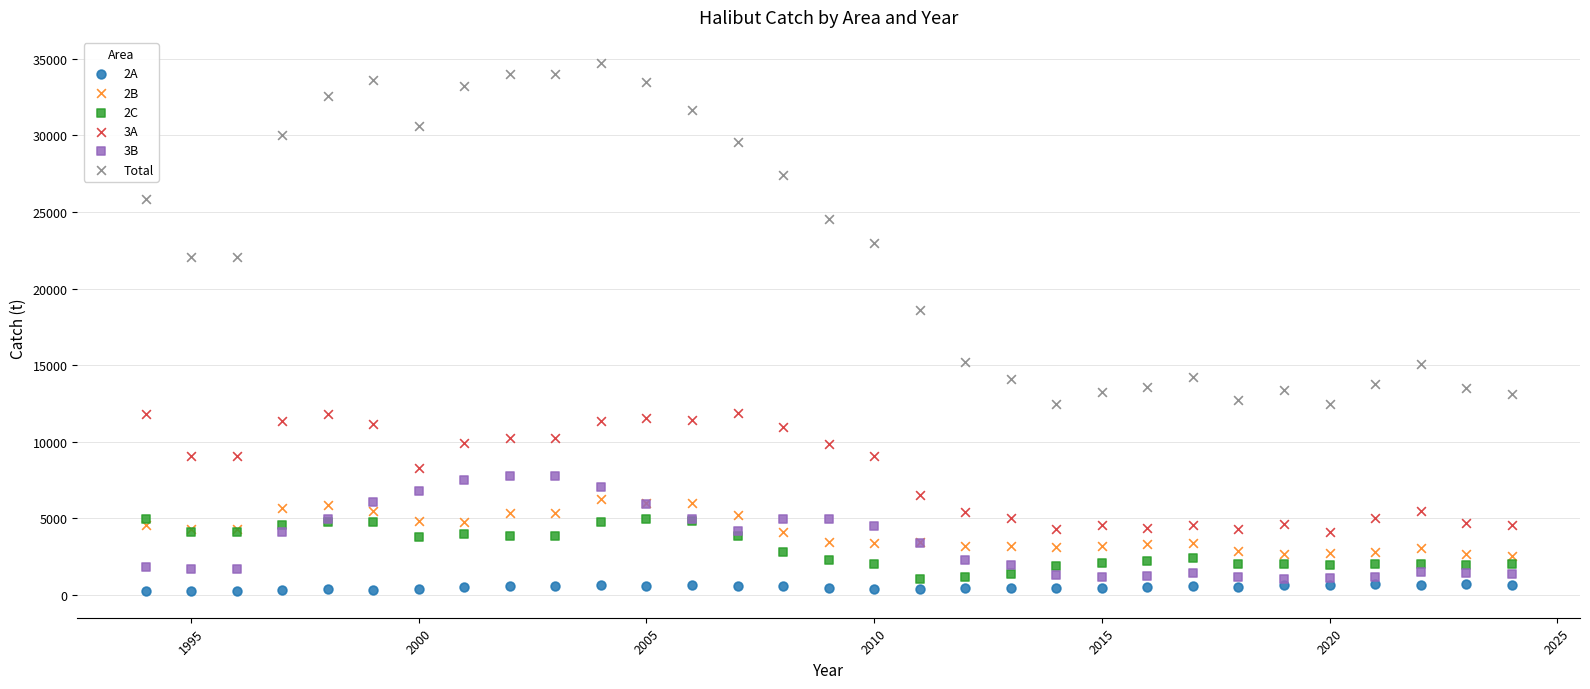

Which series reaches the maximum Y coordinate?

Total